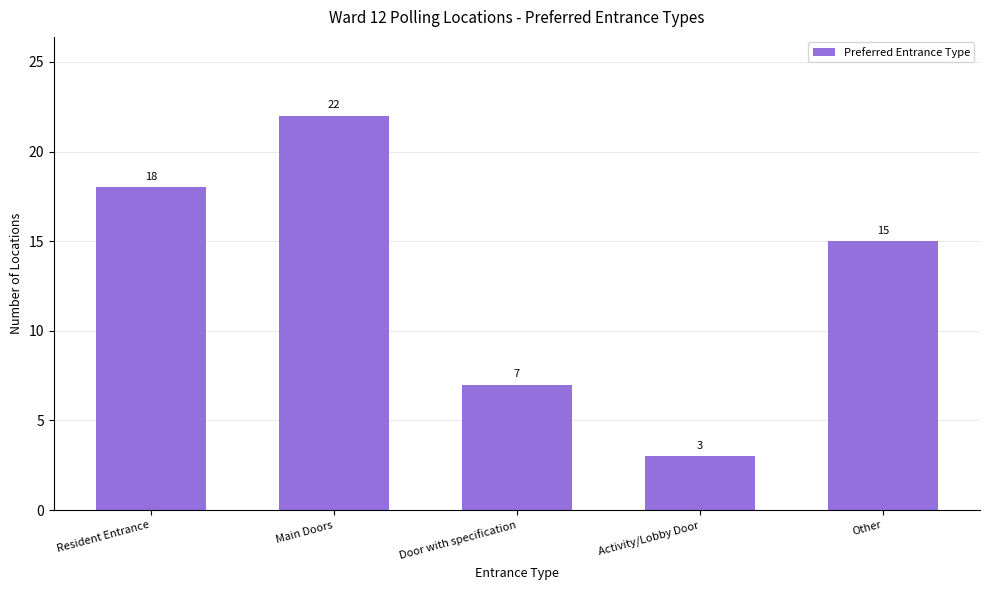

Rank the categories by value from lowest to highest.

Activity/Lobby Door, Door with specification, Other, Resident Entrance, Main Doors